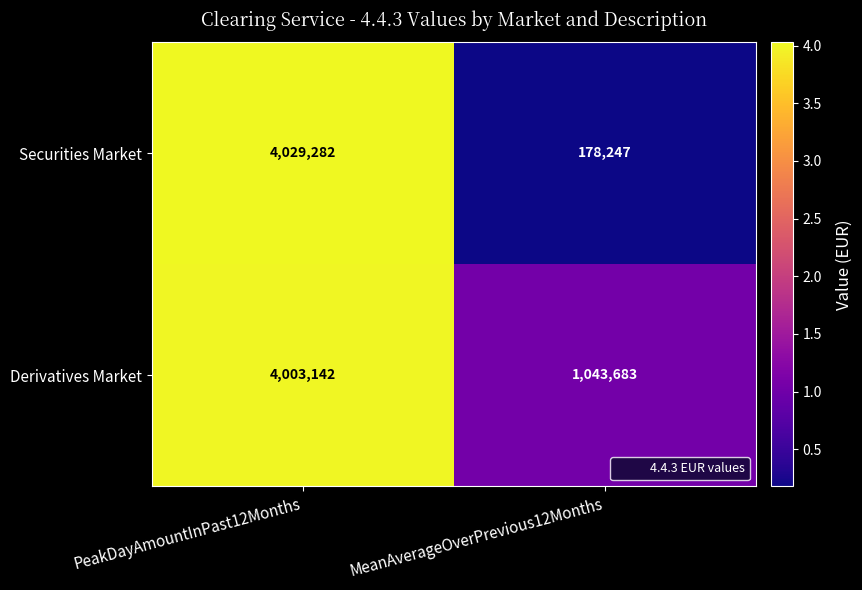

At which category is the sum across all series the highest?

PeakDayAmountInPast12Months